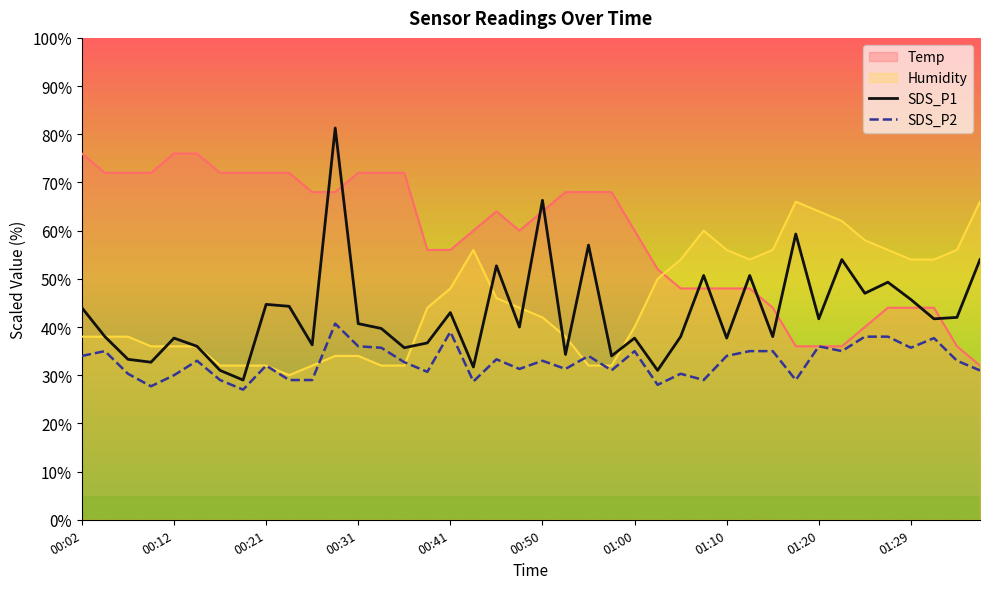

Where is the first local minimum for Humidity?

00:24